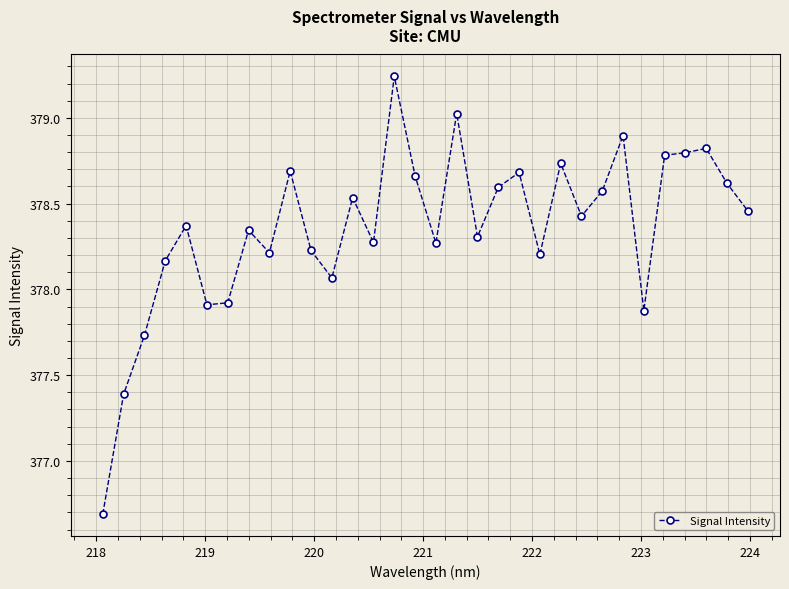

What is the minimum value shown in the chart?

376.7